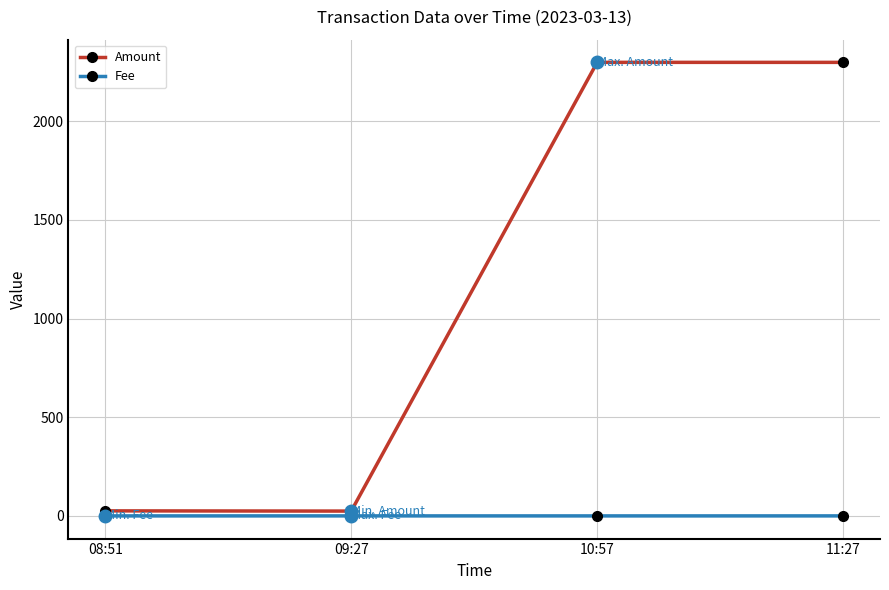

Which series has the largest total across all categories?

Amount